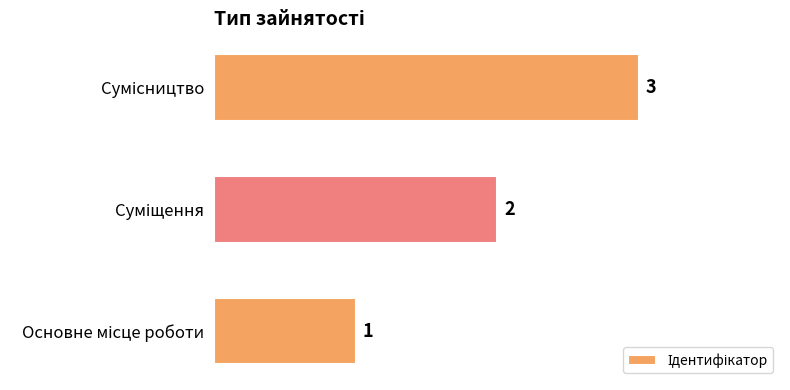

Count the values in the range 1 to 3.

3